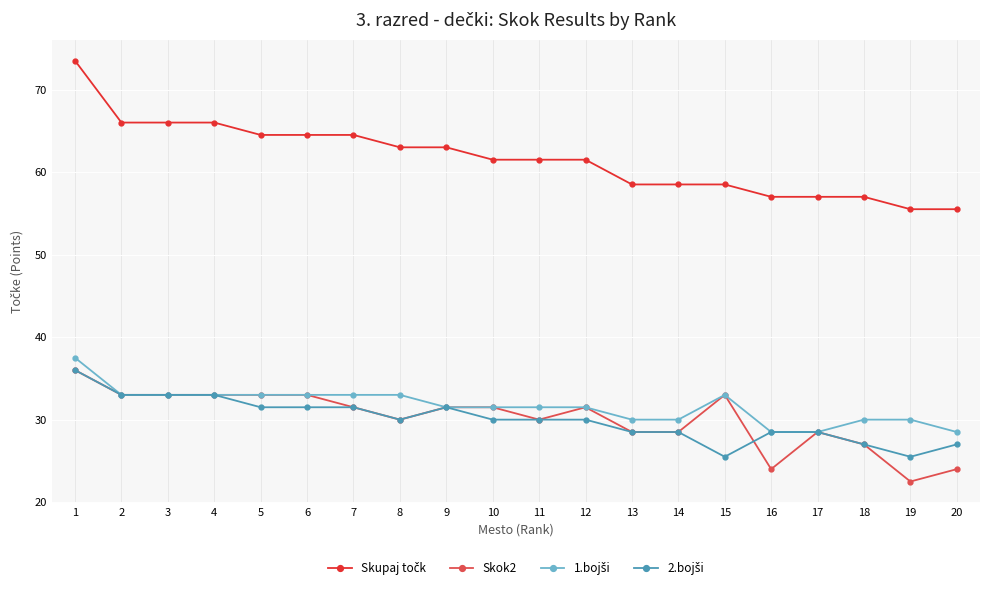

What is the spread (max minus min) of values at 16?

33.0